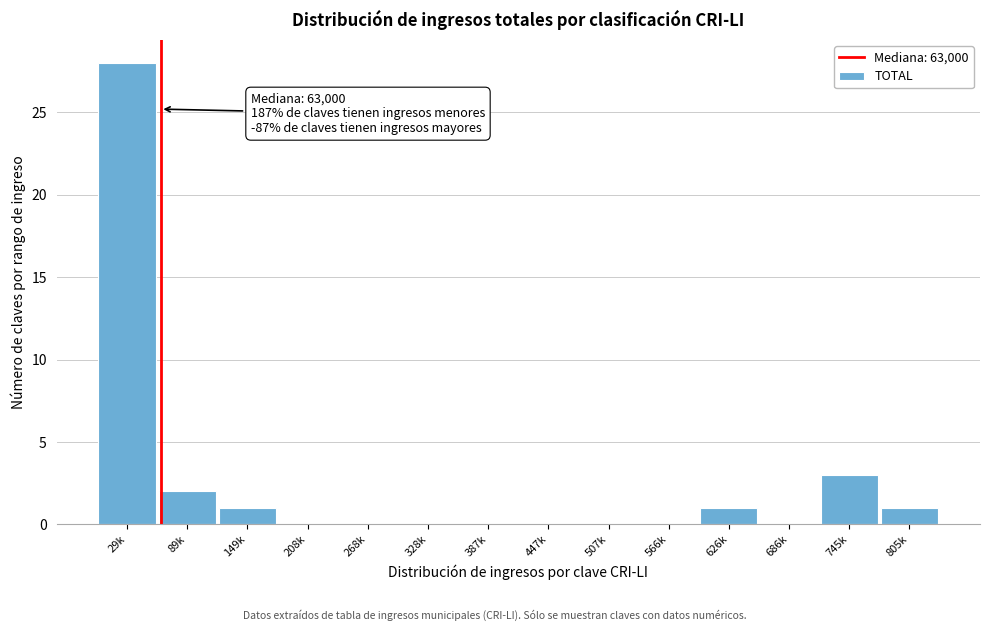

Reading right to left, transcribe all the data shown in this chart.

805k=1	745k=3	686k=0	626k=1	566k=0	507k=0	447k=0	387k=0	328k=0	268k=0	208k=0	149k=1	89k=2	29k=28